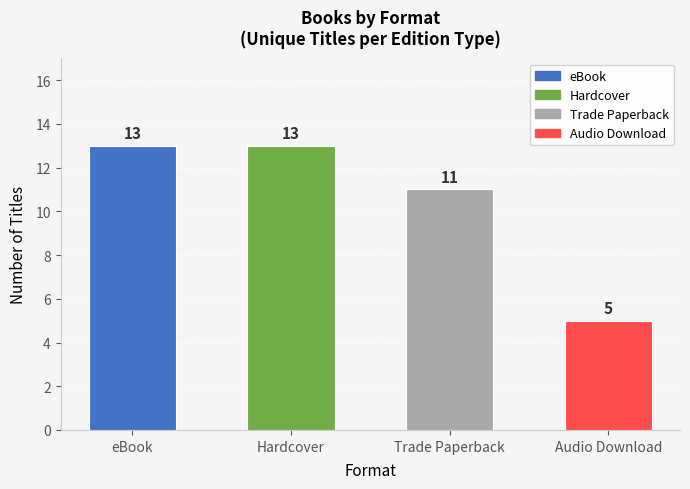

What is the label of the 2nd bar from the right?

Trade Paperback